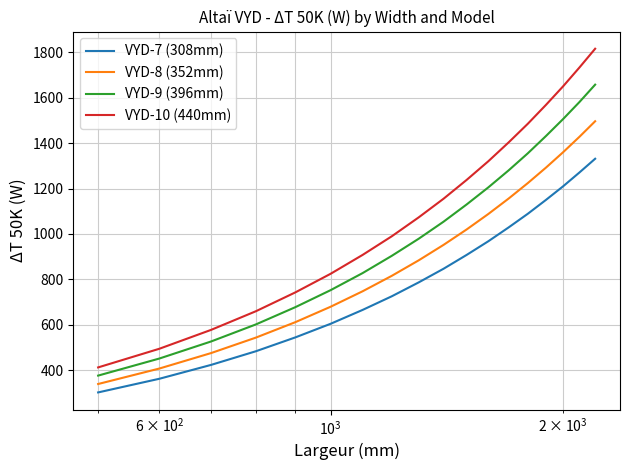

List the series in order of their overall mean, highest first.

VYD-10 (440mm), VYD-9 (396mm), VYD-8 (352mm), VYD-7 (308mm)